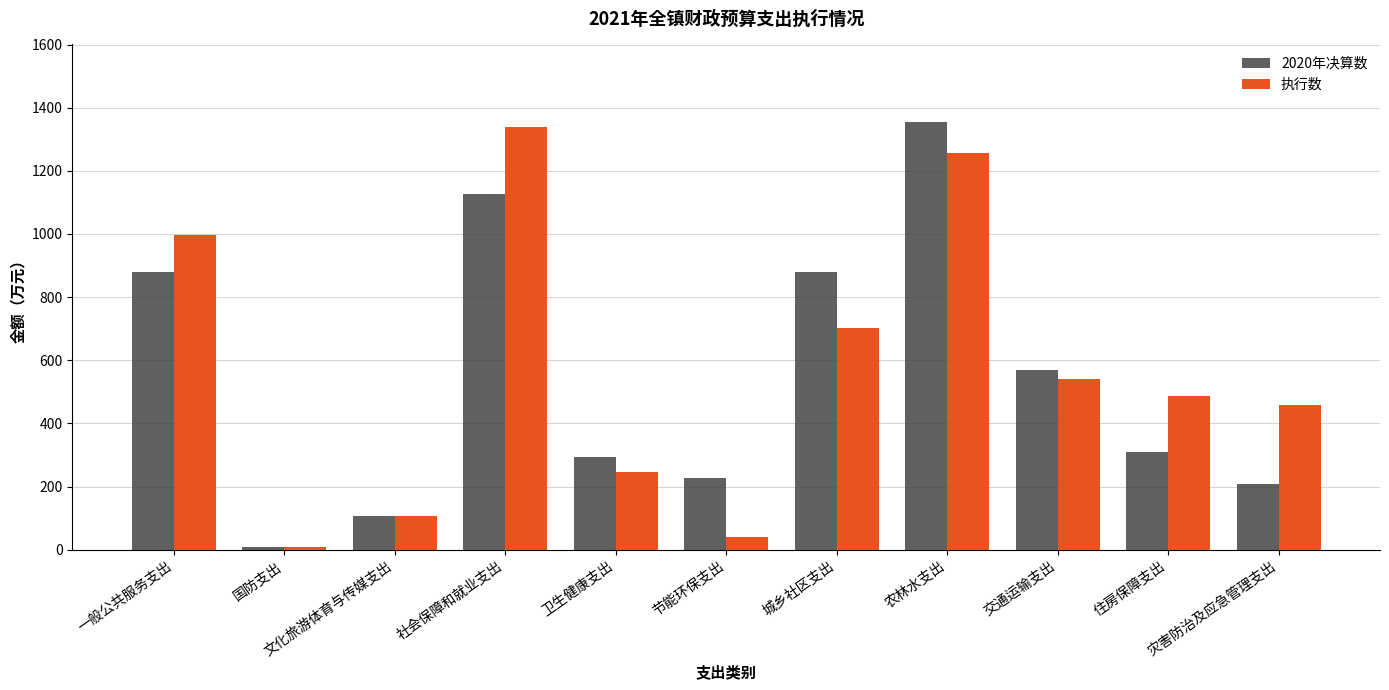

What is the lowest value of the 2020年决算数 series?

8.3